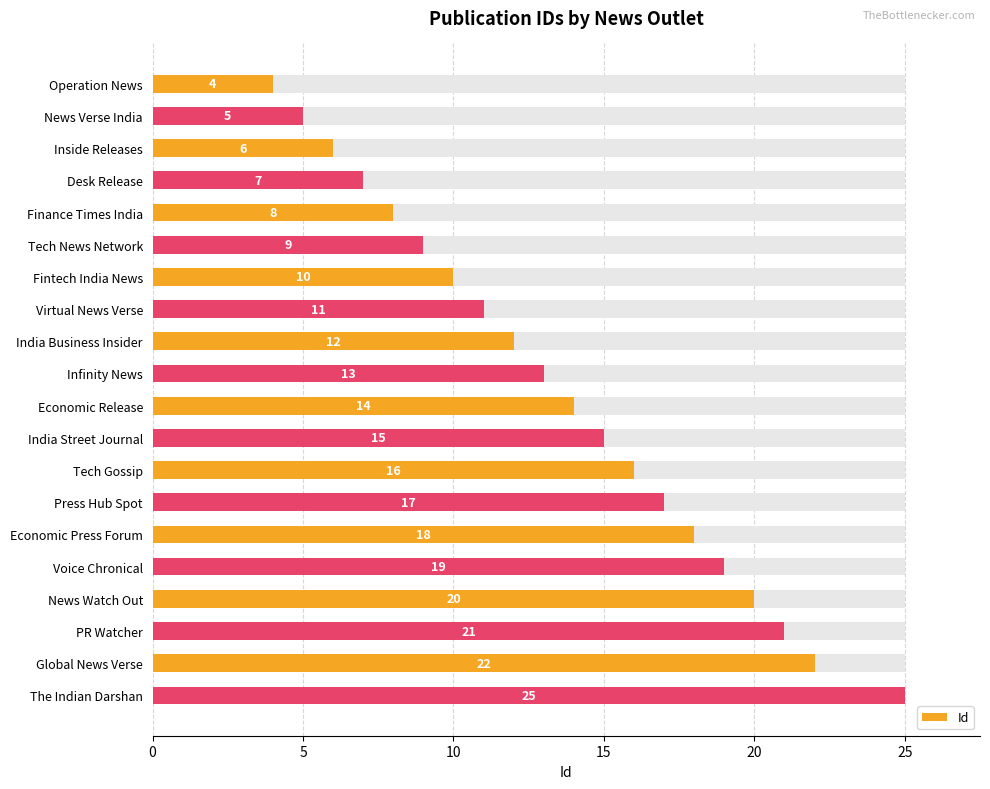

Approximately how many times larger is the value at 0 compared to 19?

0.2